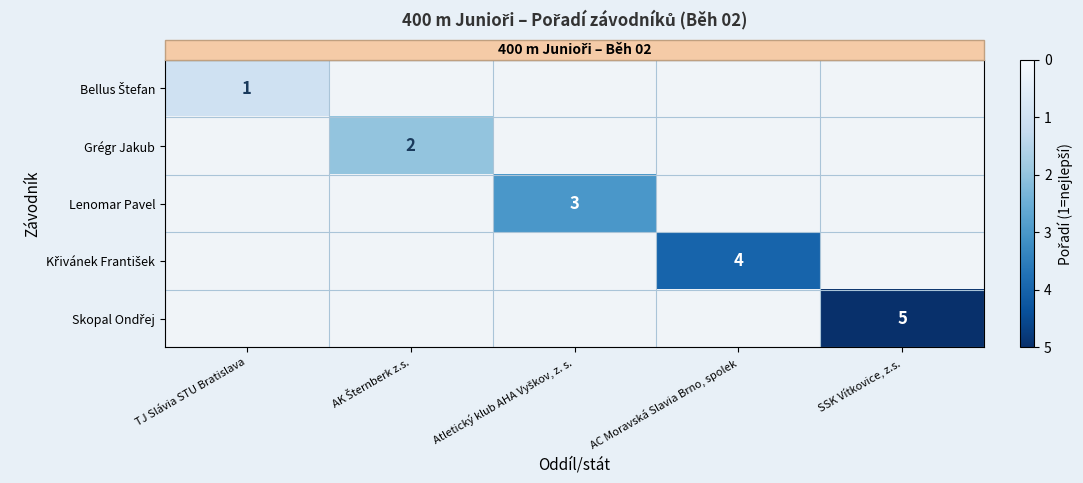

Rank the series at TJ Slávia STU Bratislava from highest to lowest value.

row_0, row_1, row_2, row_3, row_4